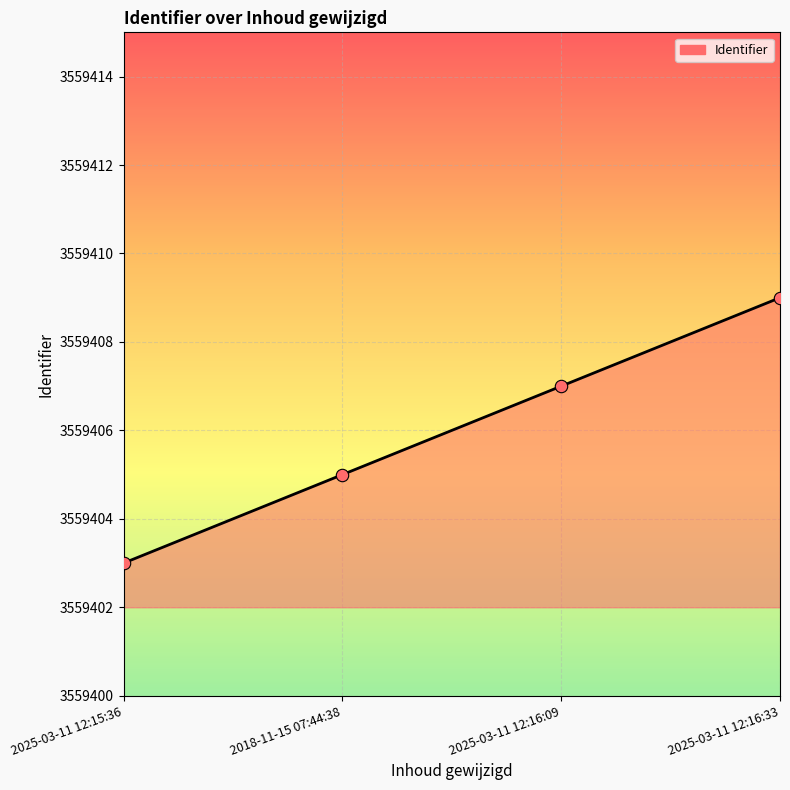

Approximately how many times larger is the value at 2018-11-15 07:44:38 compared to 2025-03-11 12:16:33?

1.0